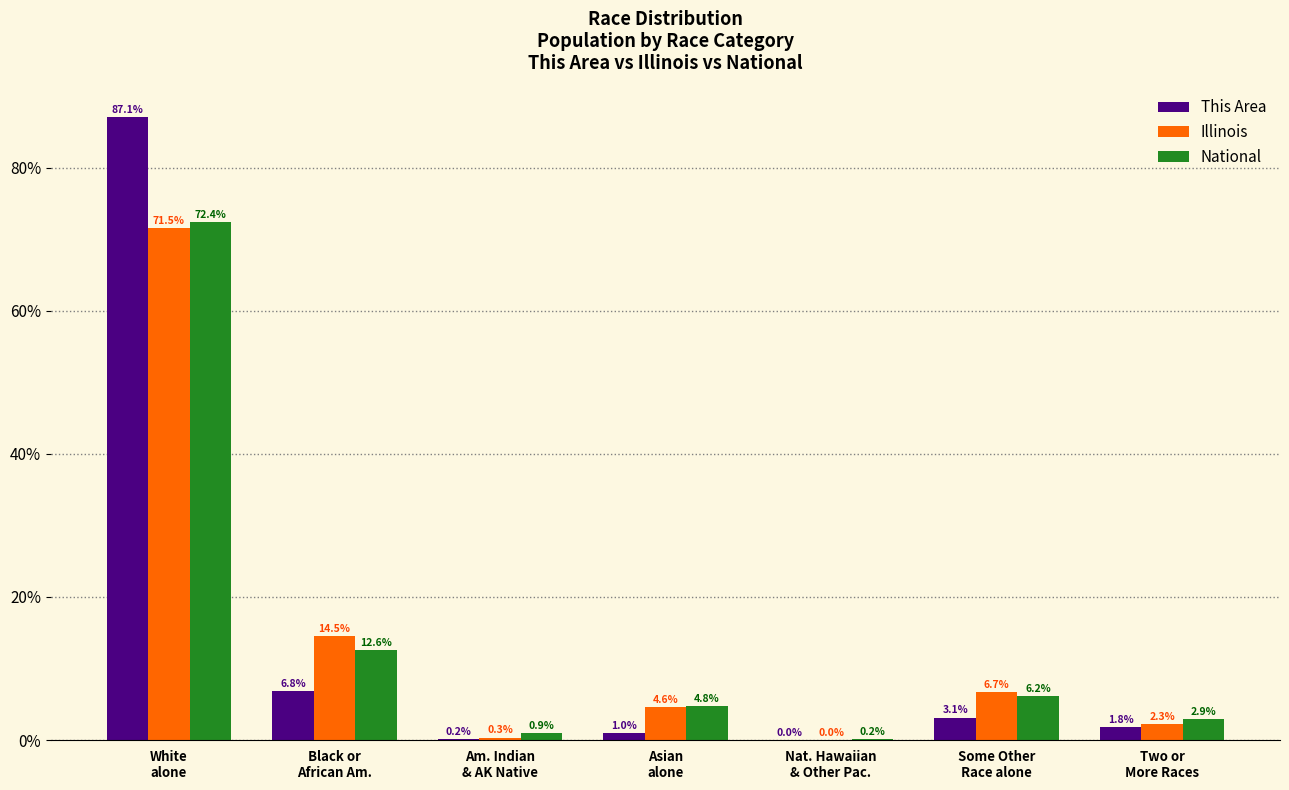

What are all the series names shown in the legend?

This Area, Illinois, National